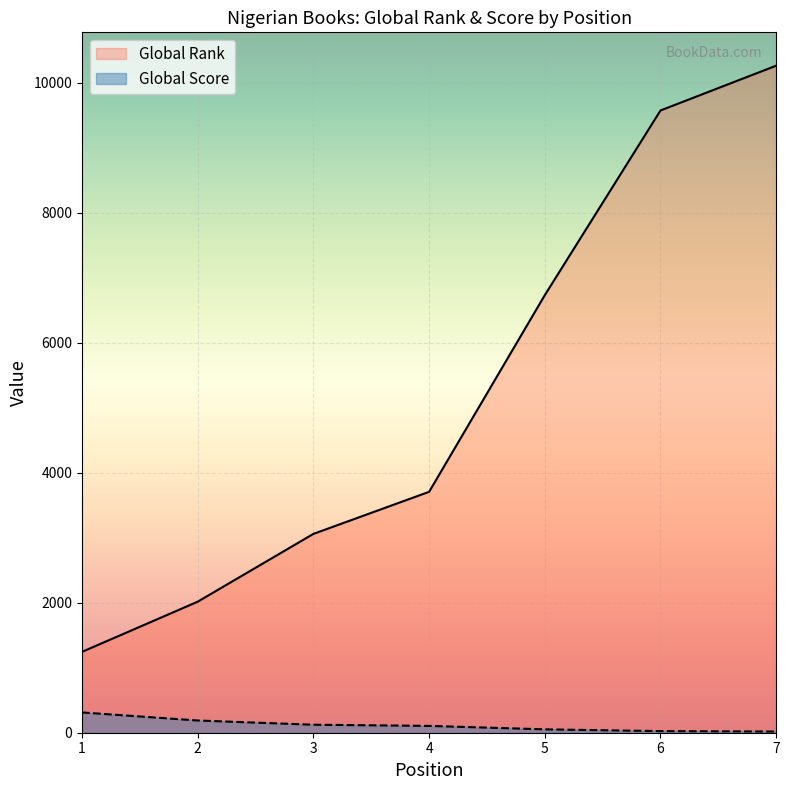

Which series has the largest range (max minus min)?

Global Rank